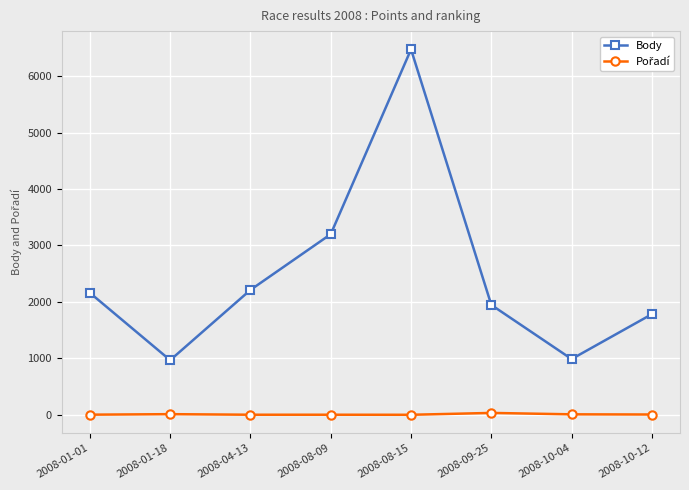

What is the minimum value for Body?

969